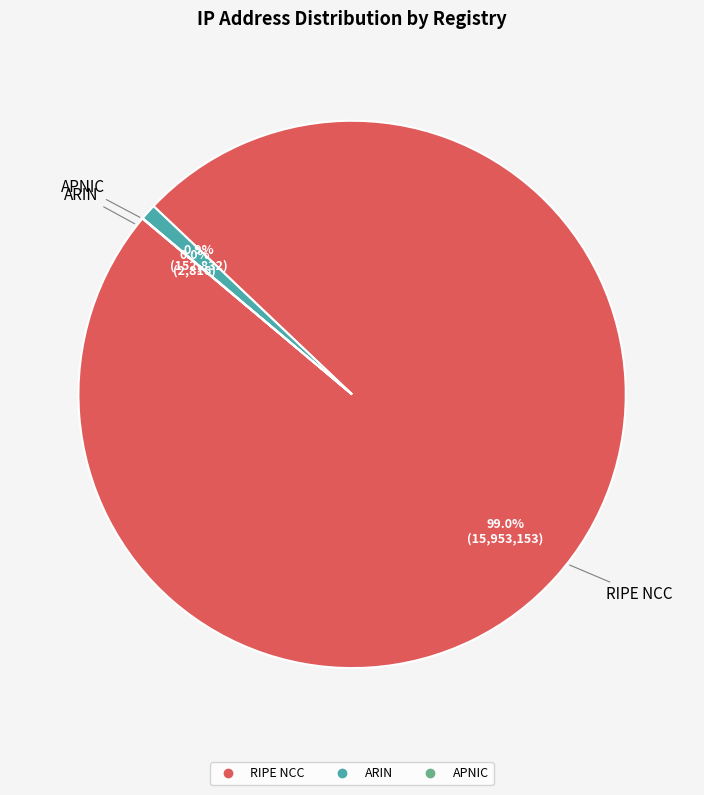

The RIPE NCC slice represents 99% of the pie. True or false?

True